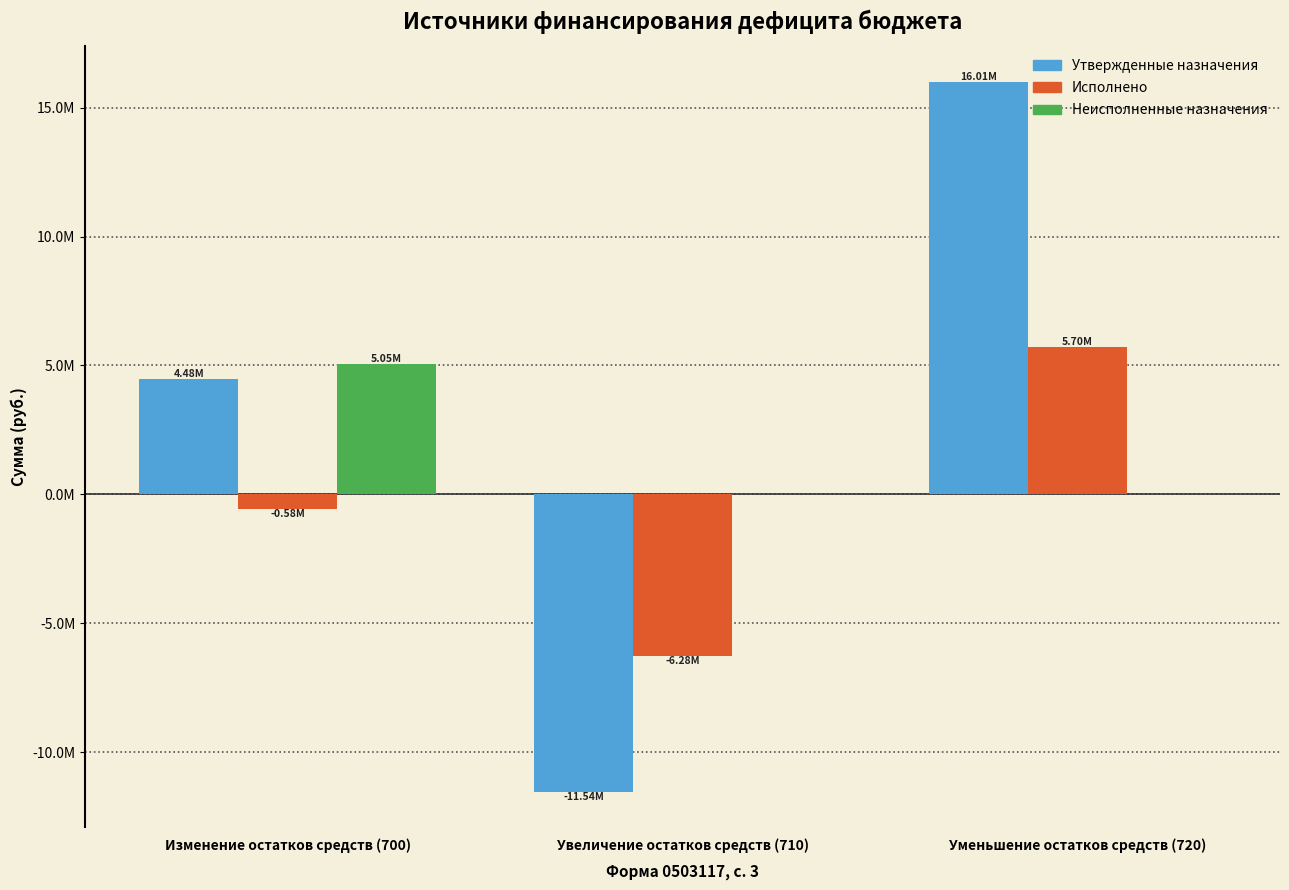

Which series changed the most between Изменение остатков средств (700) and Увеличение остатков средств (710)?

Утвержденные назначения